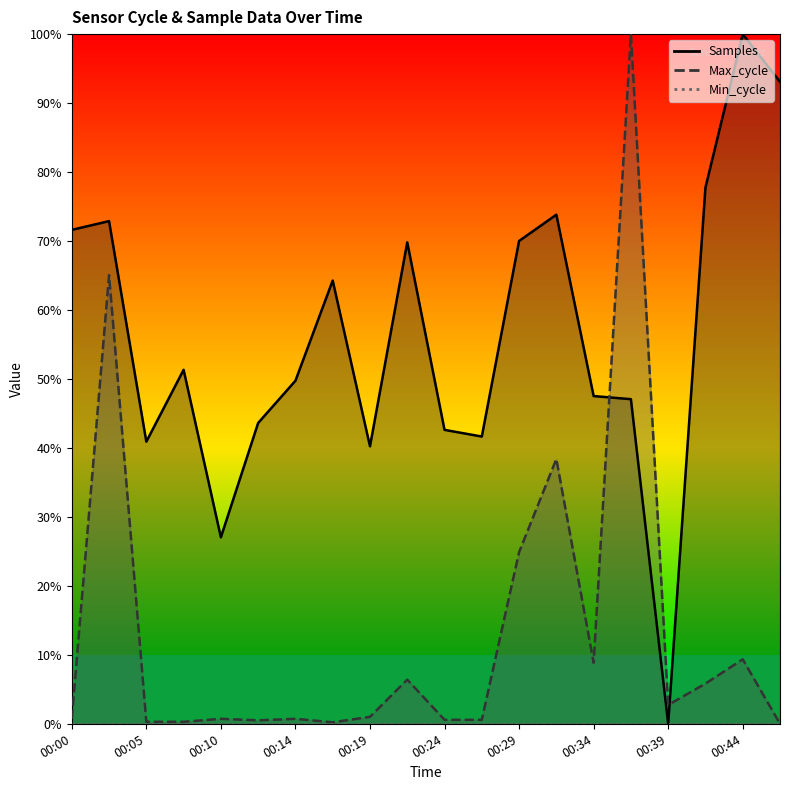

At which label does Max_cycle reach its peak?

00:36